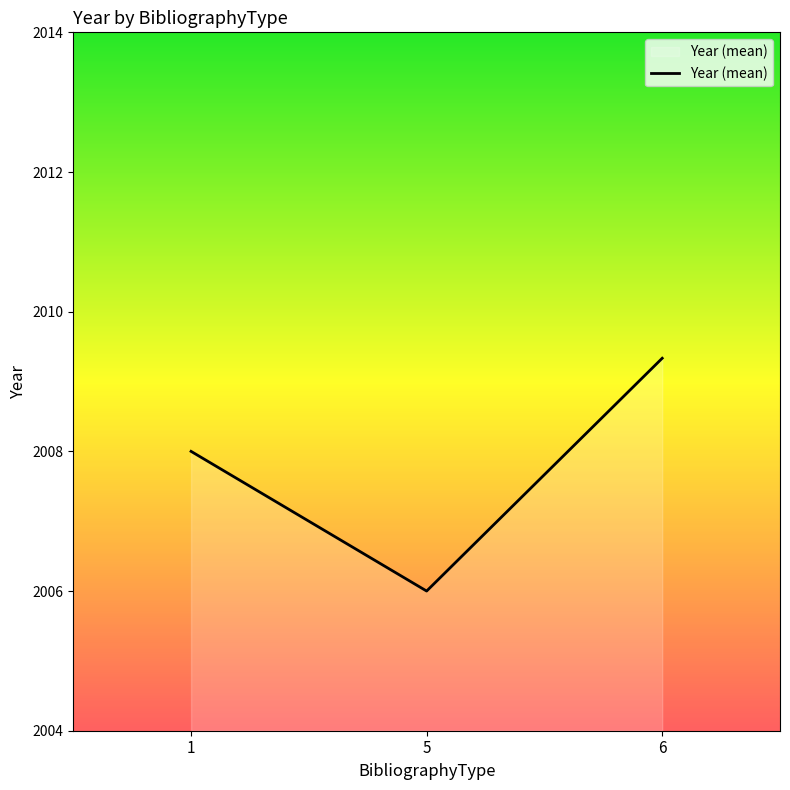

What is the sum of the values at 6 and 5?

4015.3